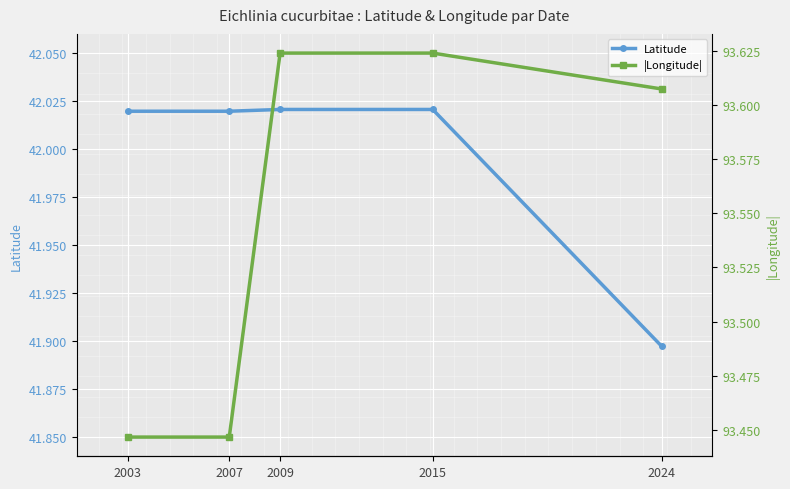

Rank the series by their average value, from highest to lowest.

|Longitude|, Latitude